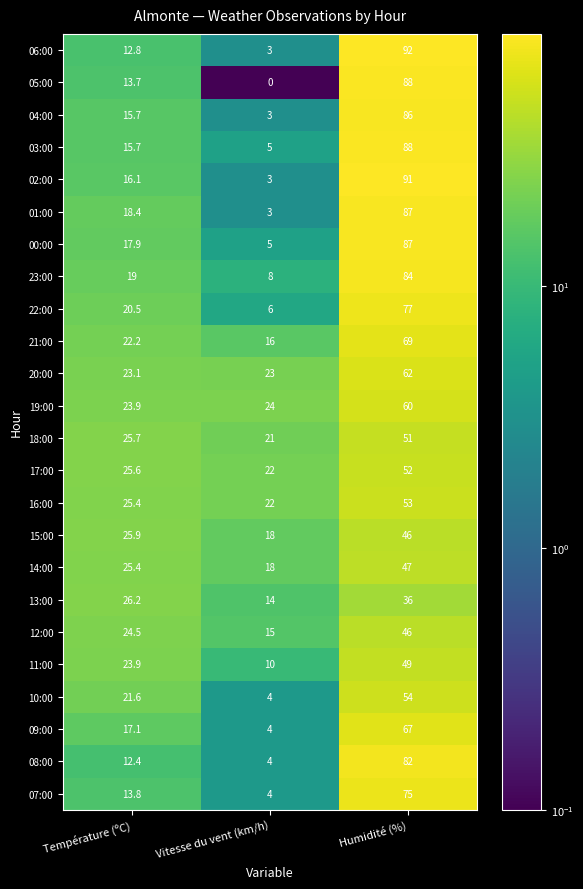

What is the spread (max minus min) of values at Vitesse du vent (km/h)?

24.0